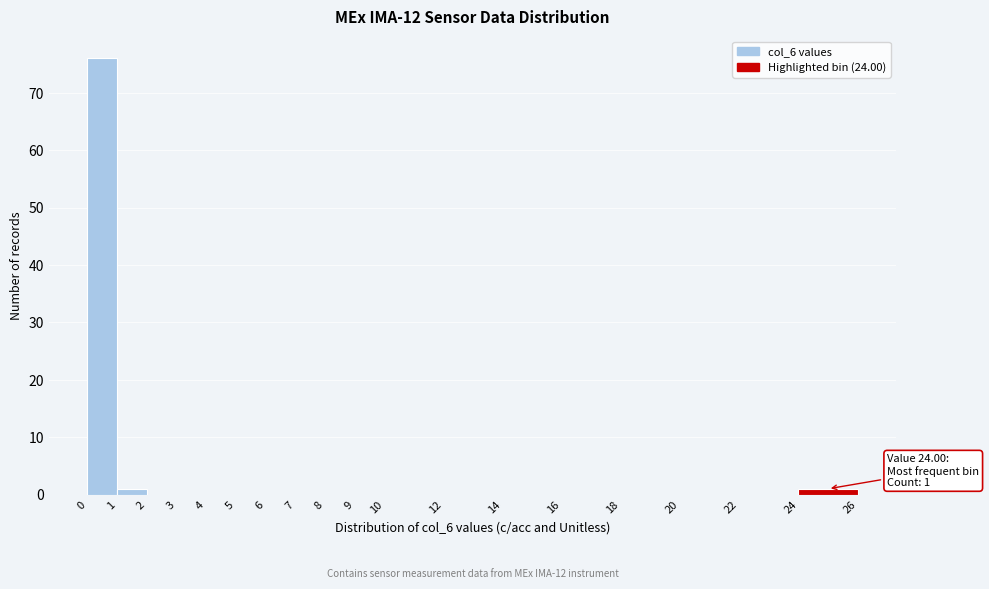

Over which range of the x-axis is the bar tallest?

0 to 1